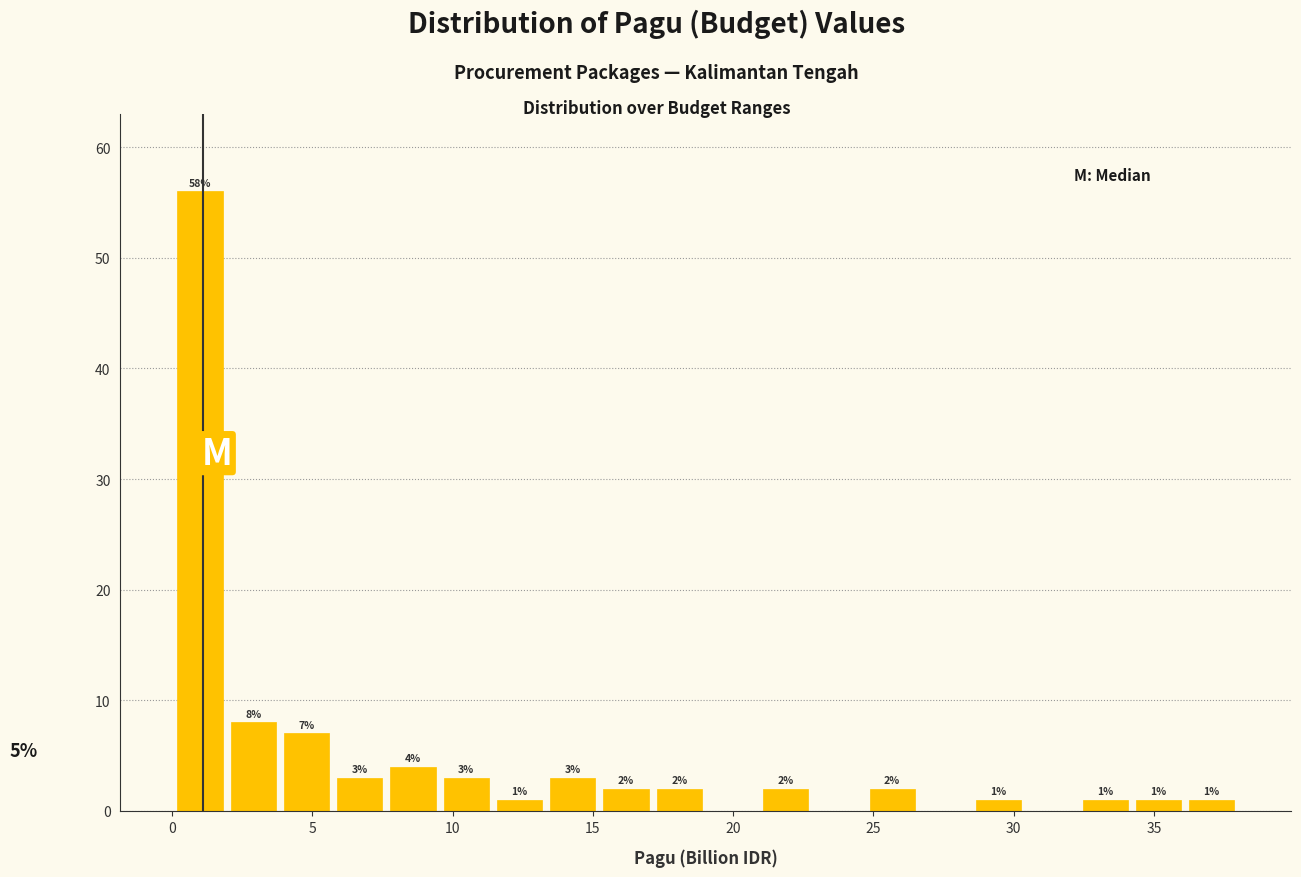

Around what value on the x-axis is the tallest bar? Give the approximate position of its centre, as read against the axis.

1.0